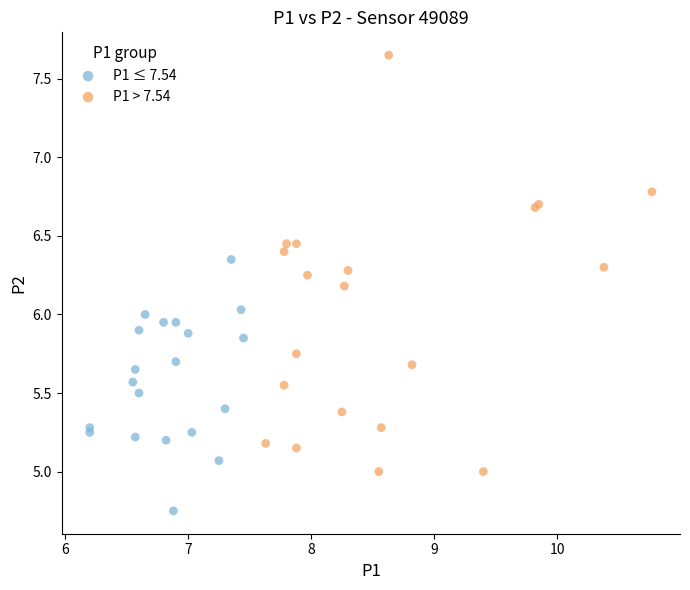

Which series reaches the minimum Y coordinate?

P1 ≤ 7.54